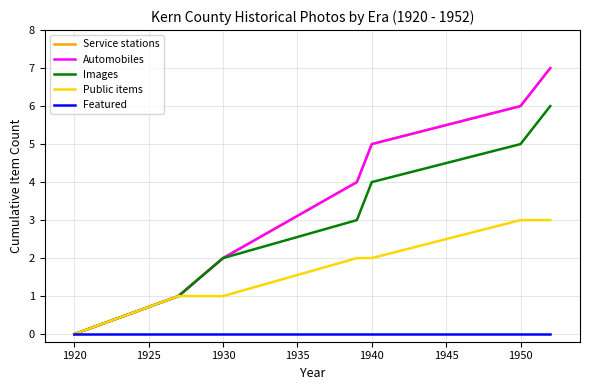

What is the difference between the second highest and second lowest values in the Public items series?

2